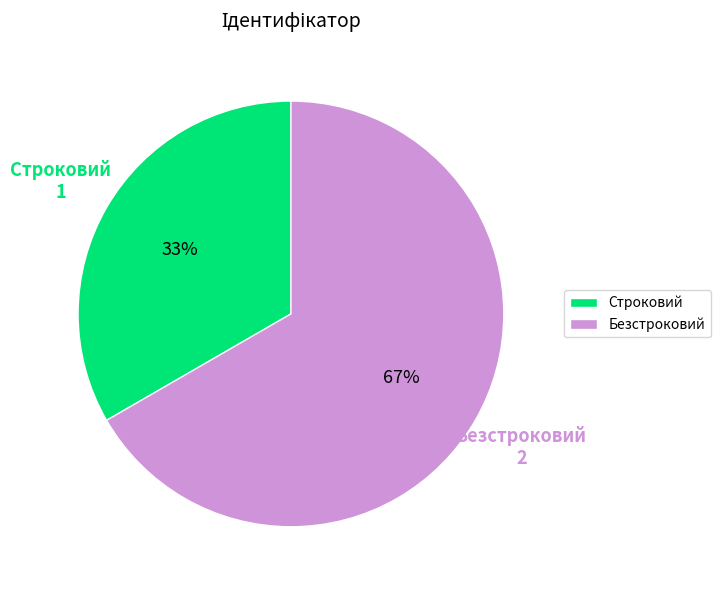

How many segments does this pie chart have?

2